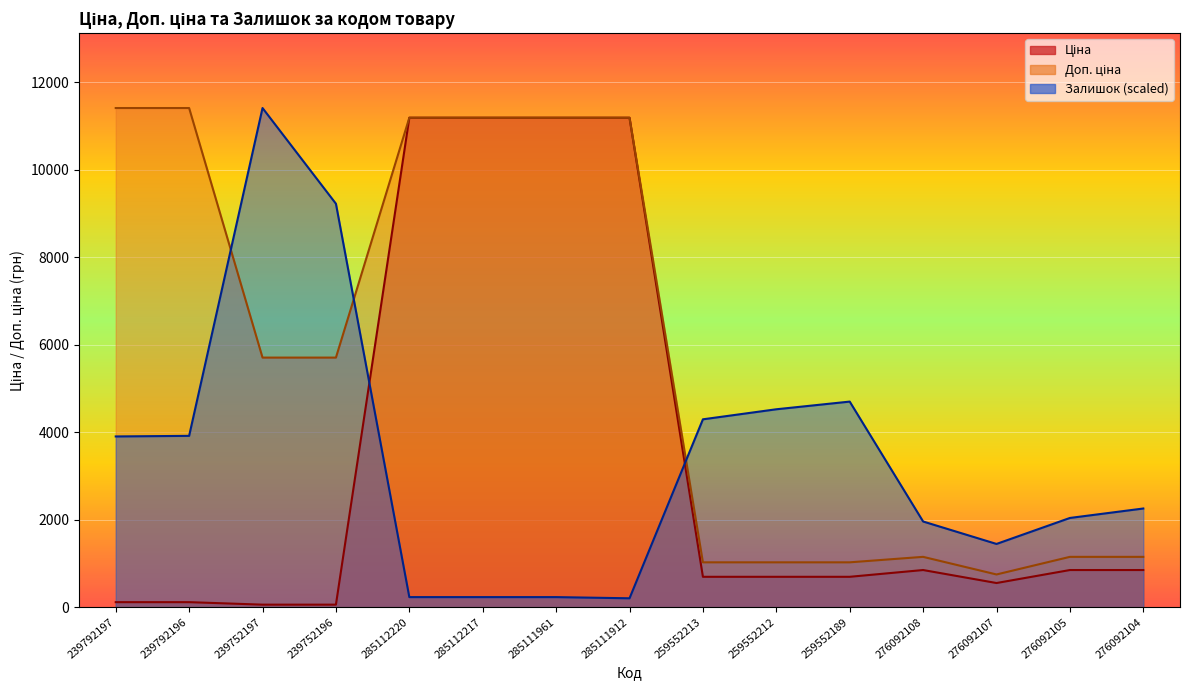

Does the chart display data point markers on the line(s)?

No